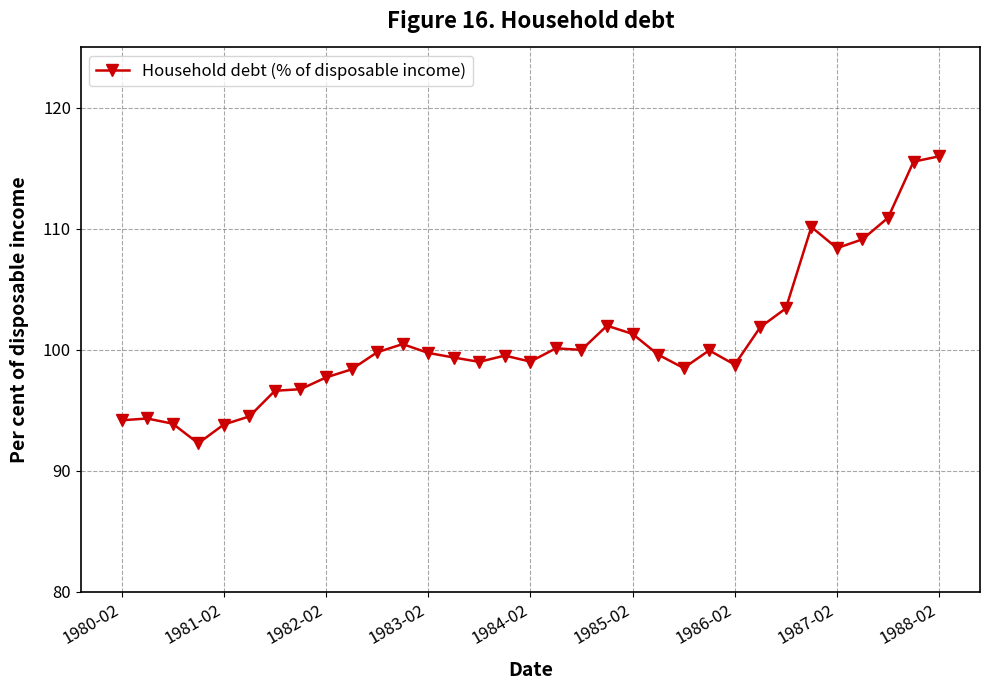

What is the maximum value shown in the chart?

116.0